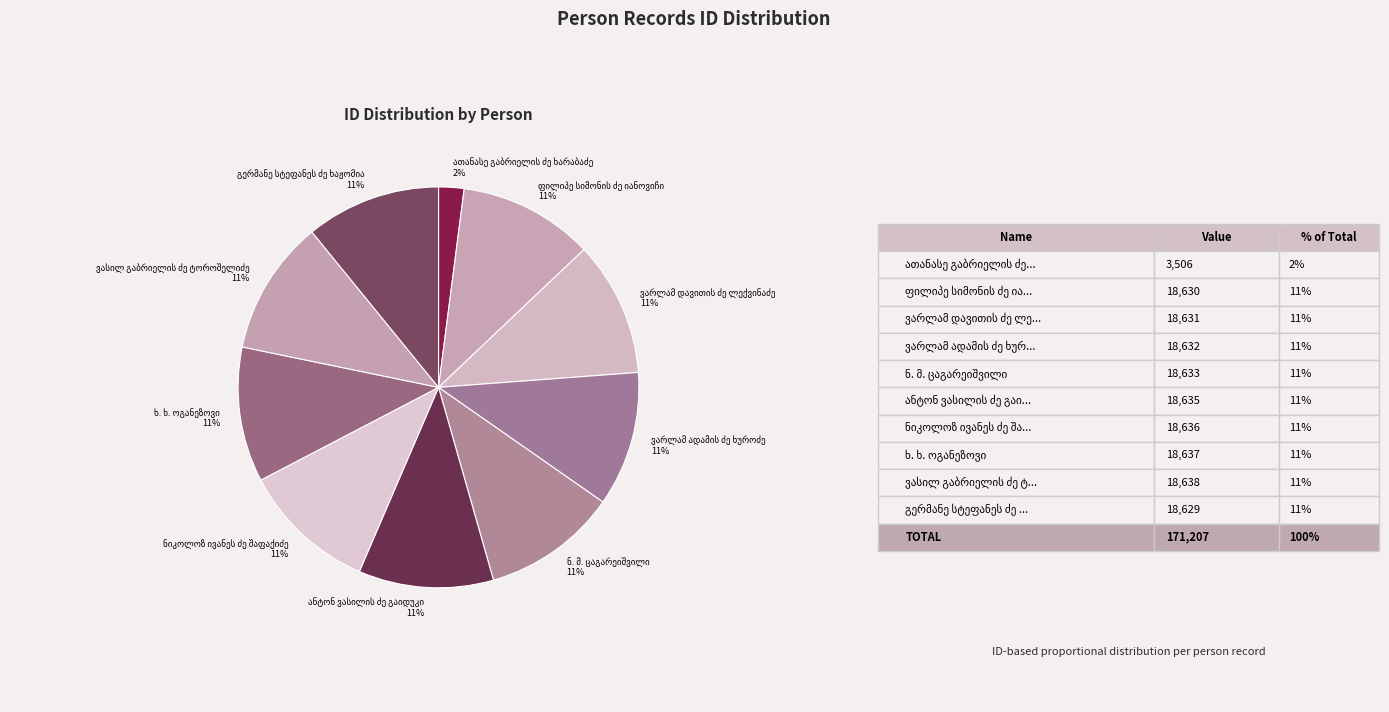

Does any single category account for the majority?

No